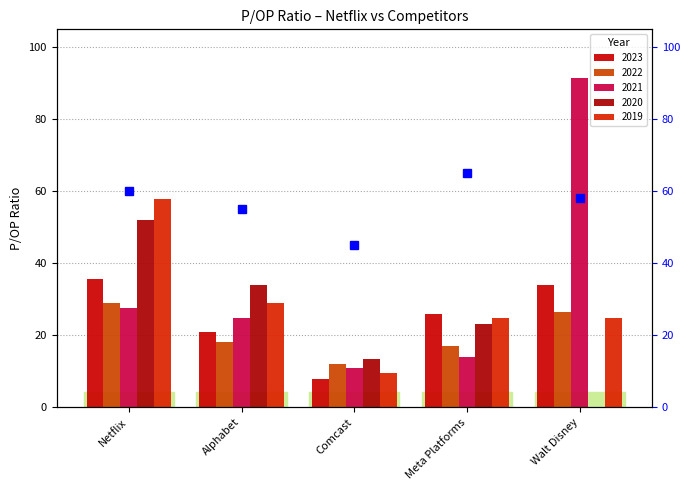

What is the label of the 1st bar from the right?

Walt Disney